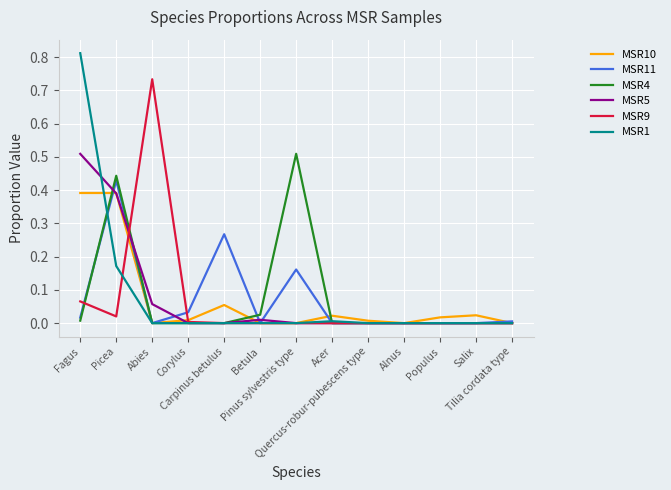

Which series has the largest range (max minus min)?

MSR1